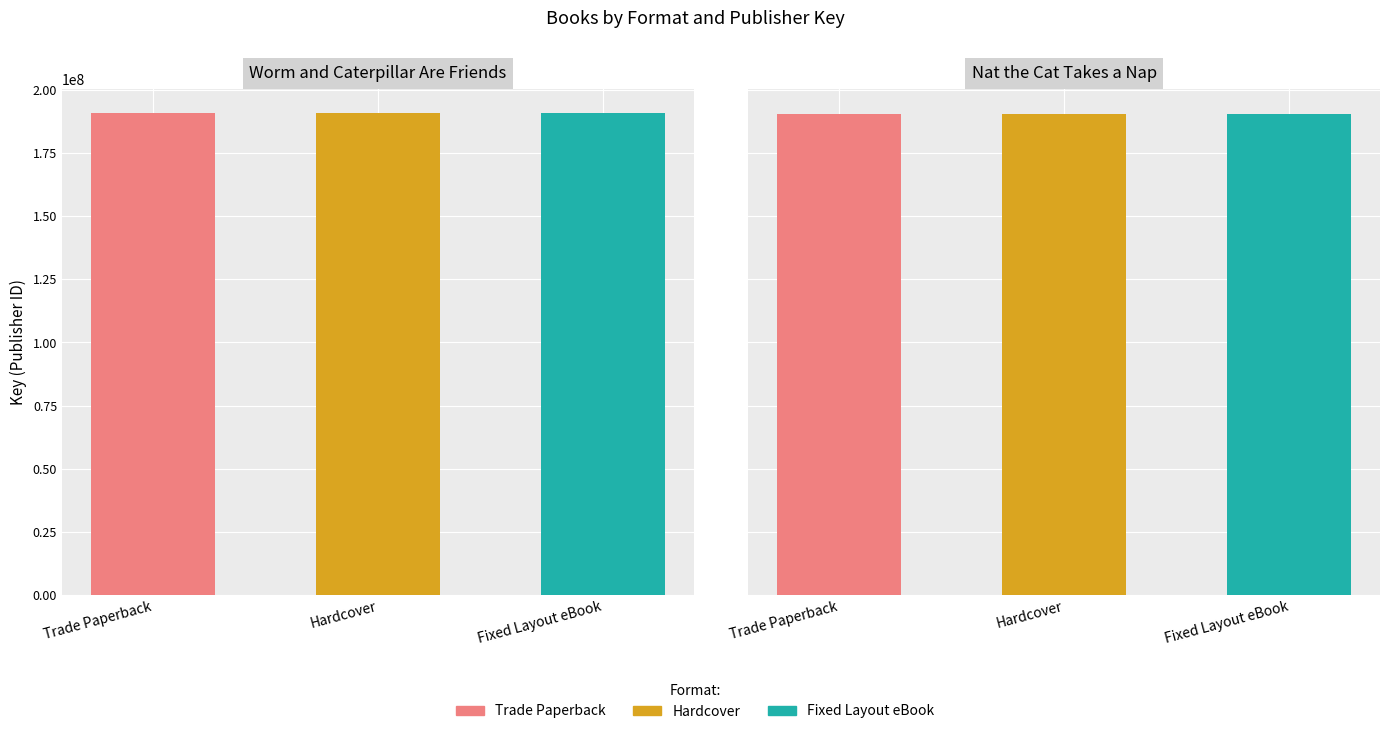

The Trade Paperback series shows 310122486 at Nat the Cat Takes a Nap. True or false?

False